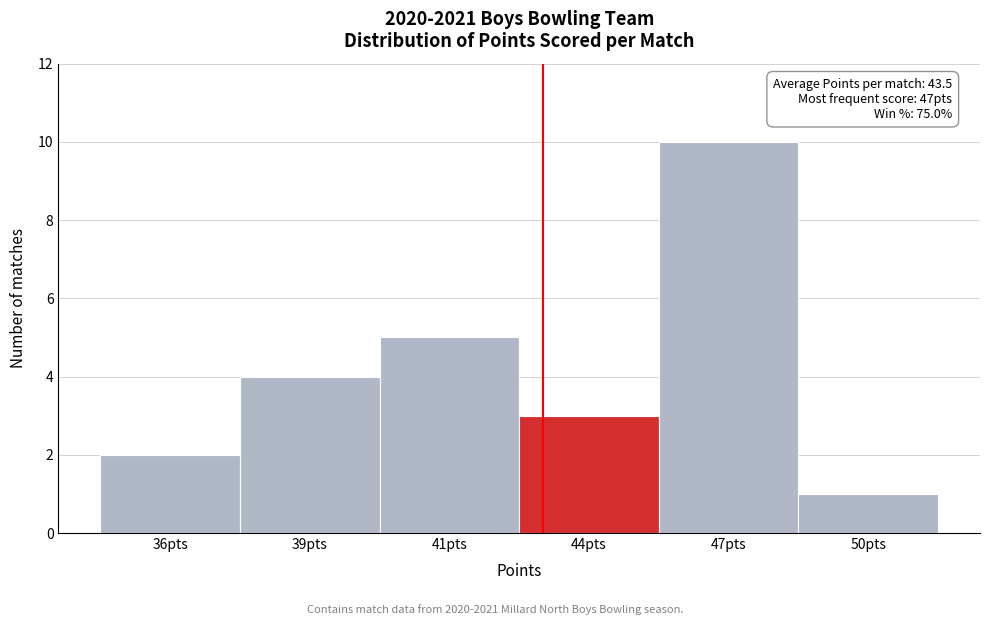

Reading right to left, list all the values displayed in this chart.

50pts=1	47pts=10	44pts=3	41pts=5	39pts=4	36pts=2